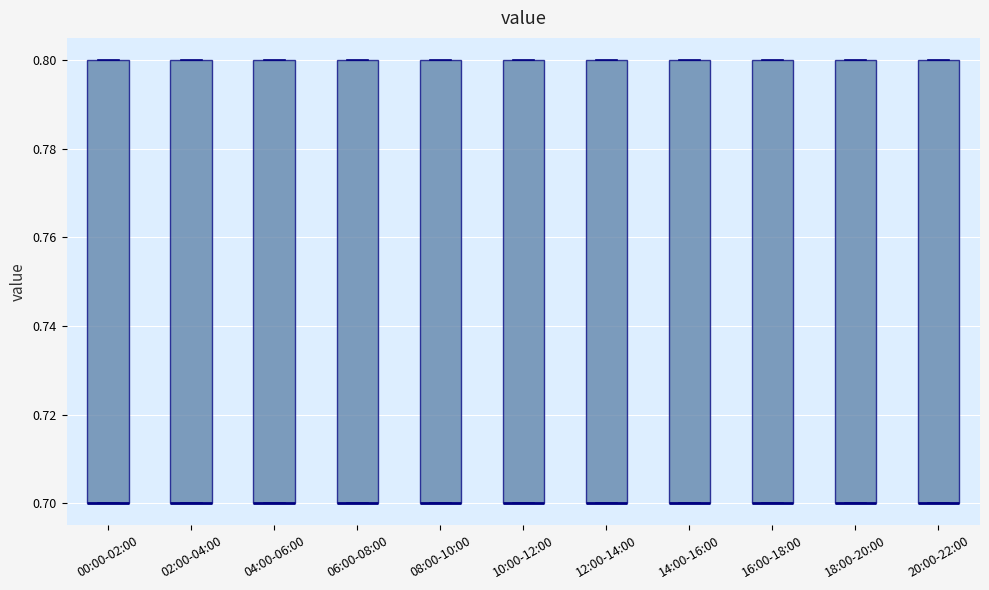

Where is the lower edge of the box for 16:00-18:00 on the y-axis? The values are not printed on the chart, so give them approximately, as read against the axis.

0.7